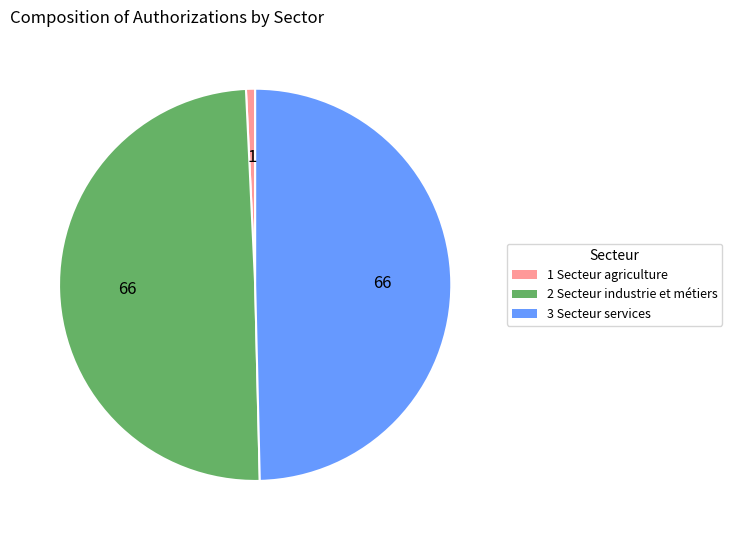

Is there any slice that represents more than half of the pie?

No